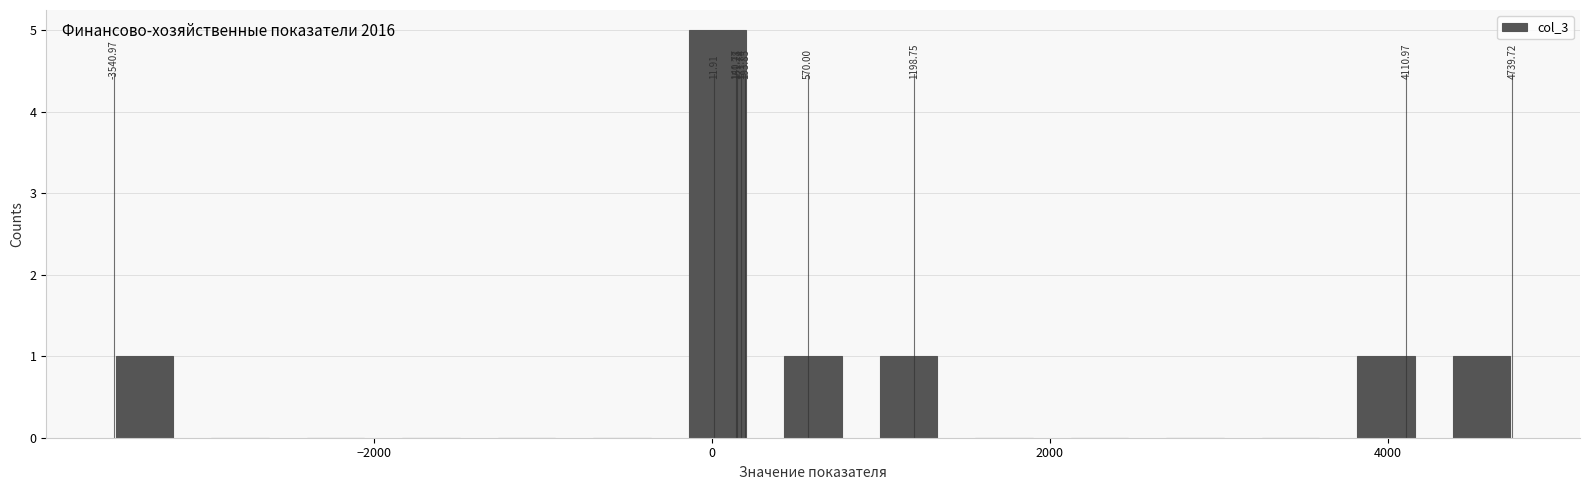

Read against the x-axis, roughly where is the centre of the tallest bar?

0